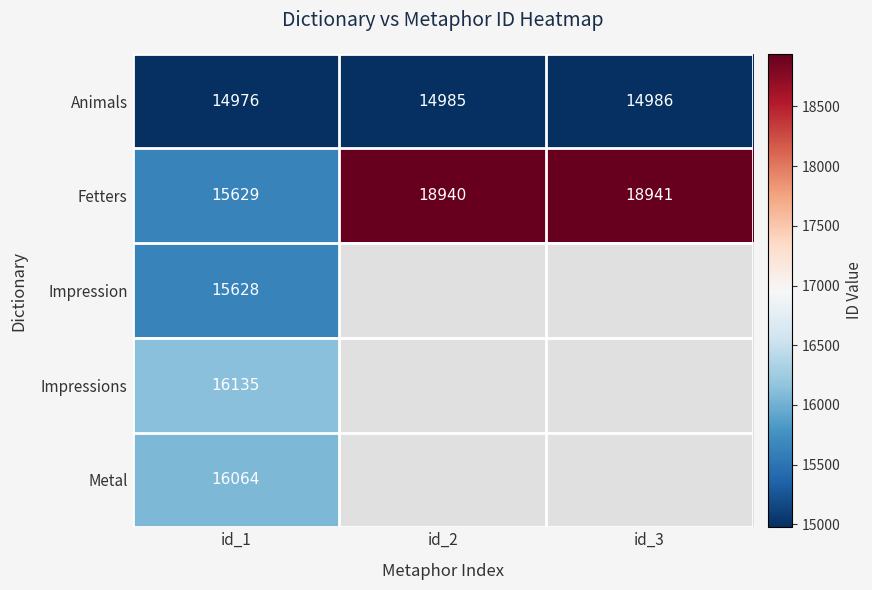

What is the approximate value of Animals at id_1, to the nearest 5?

14975